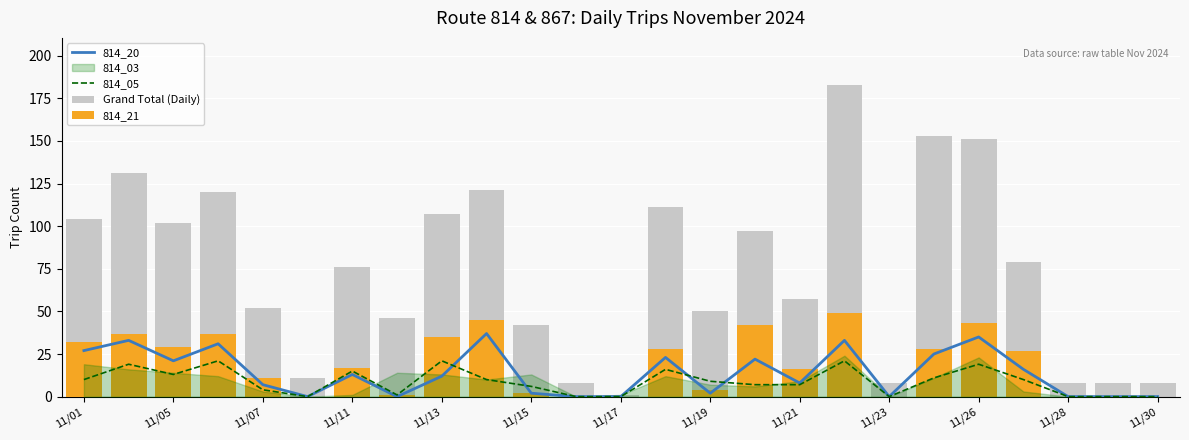

The value of 814_21 at 19 is 7. True or false?

False